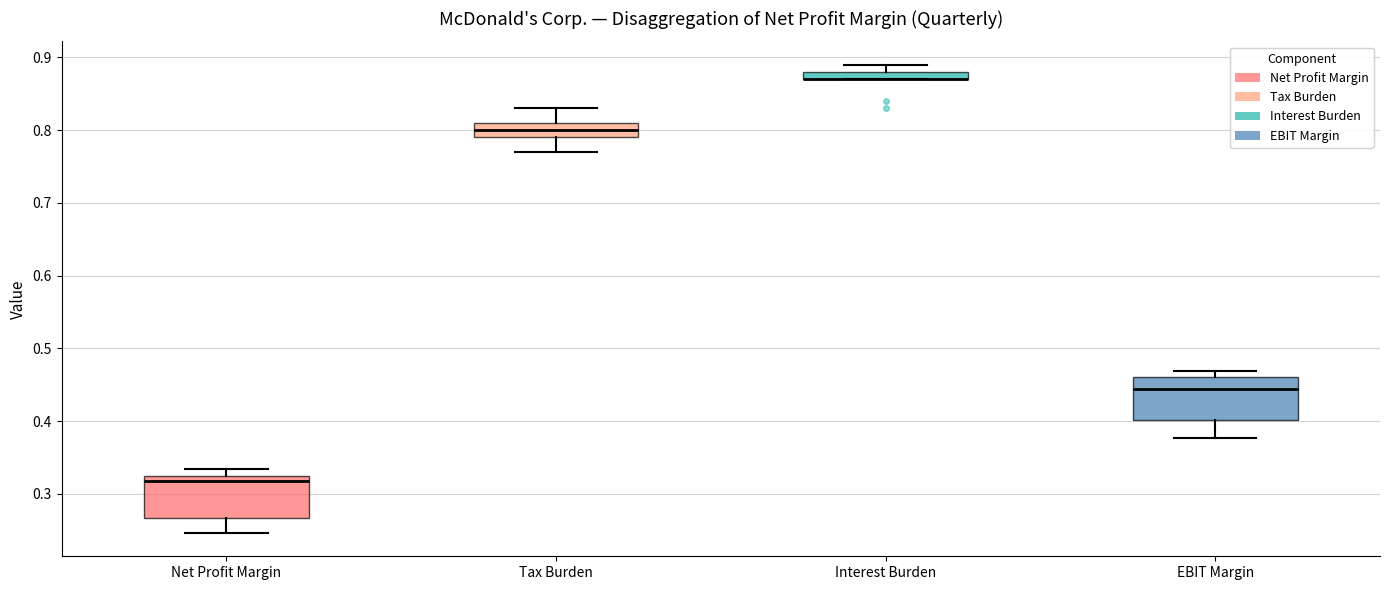

Where is the upper edge of the box for EBIT Margin on the y-axis? The values are not printed on the chart, so give them approximately, as read against the axis.

0.46